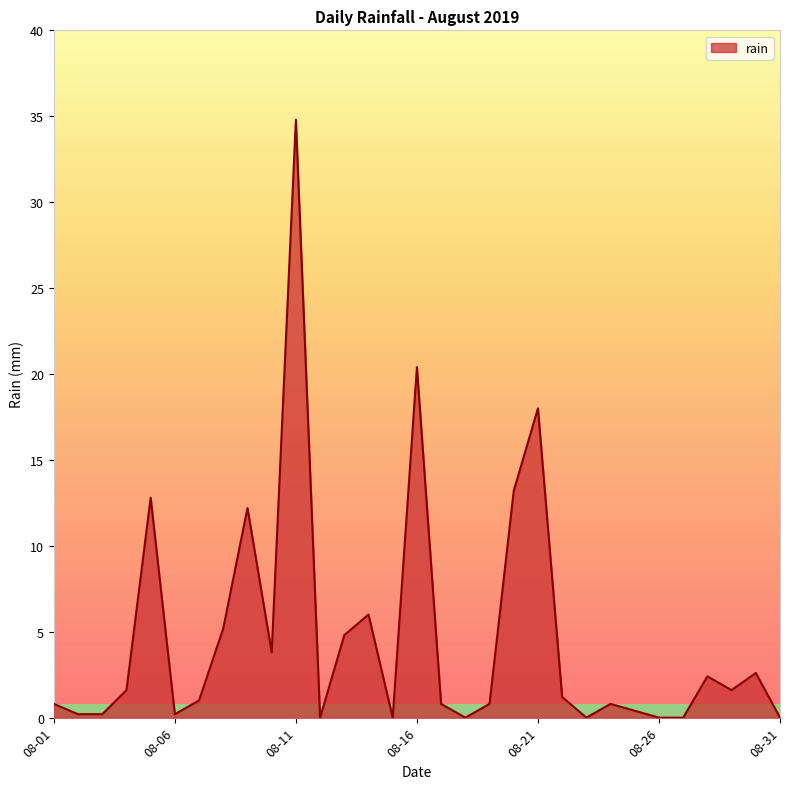

True or false: the data has more than 0 interior local peaks.

True